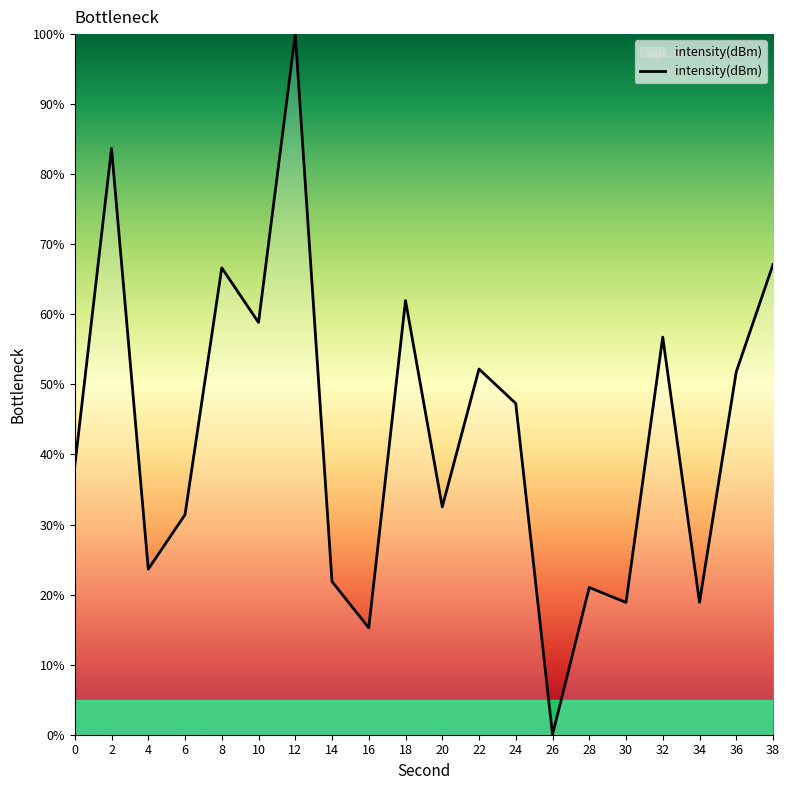

The chart shows a value of 66.6 at 8. True or false?

True